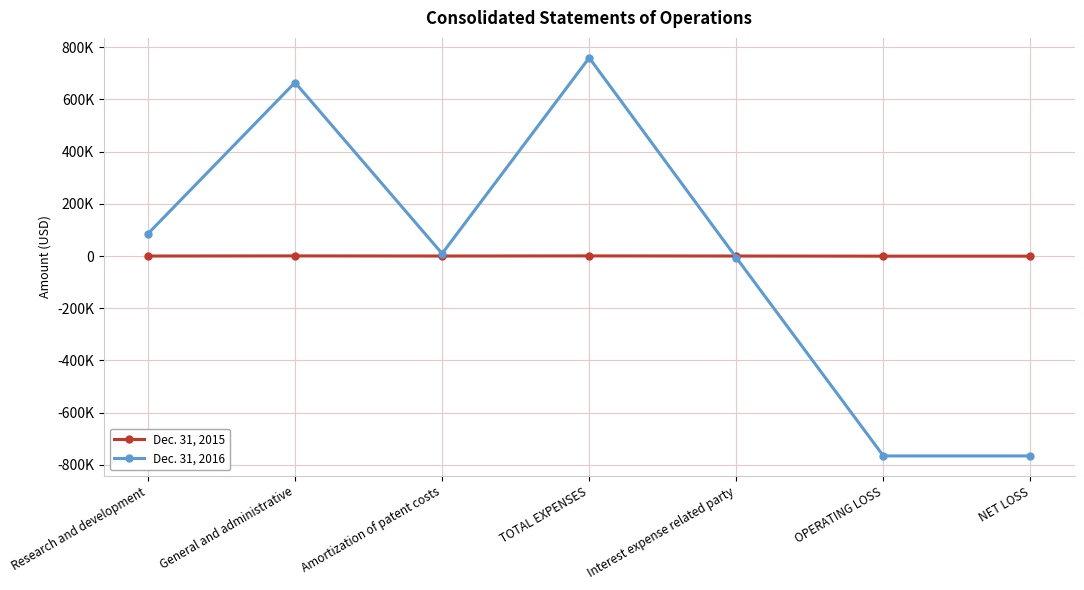

Which series ends up on top after the final intersection of Dec. 31, 2016 and Dec. 31, 2015?

Dec. 31, 2015